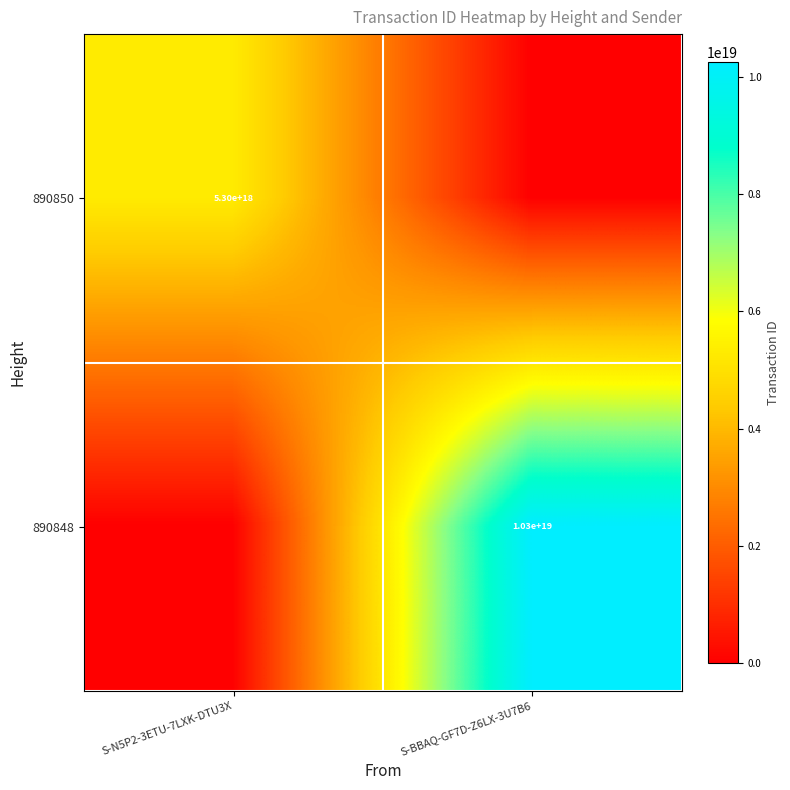

At which category is the sum across all series the highest?

S-BBAQ-GF7D-Z6LX-3U7B6